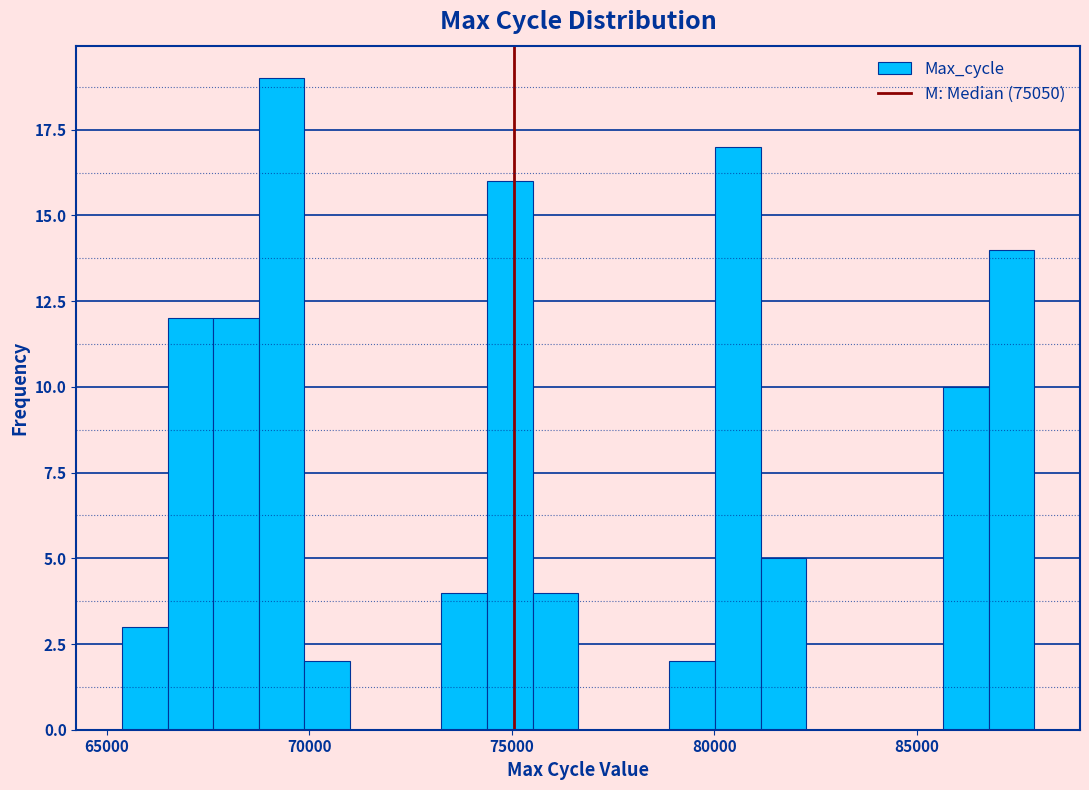

Read against the x-axis, roughly where is the centre of the tallest bar?

69500